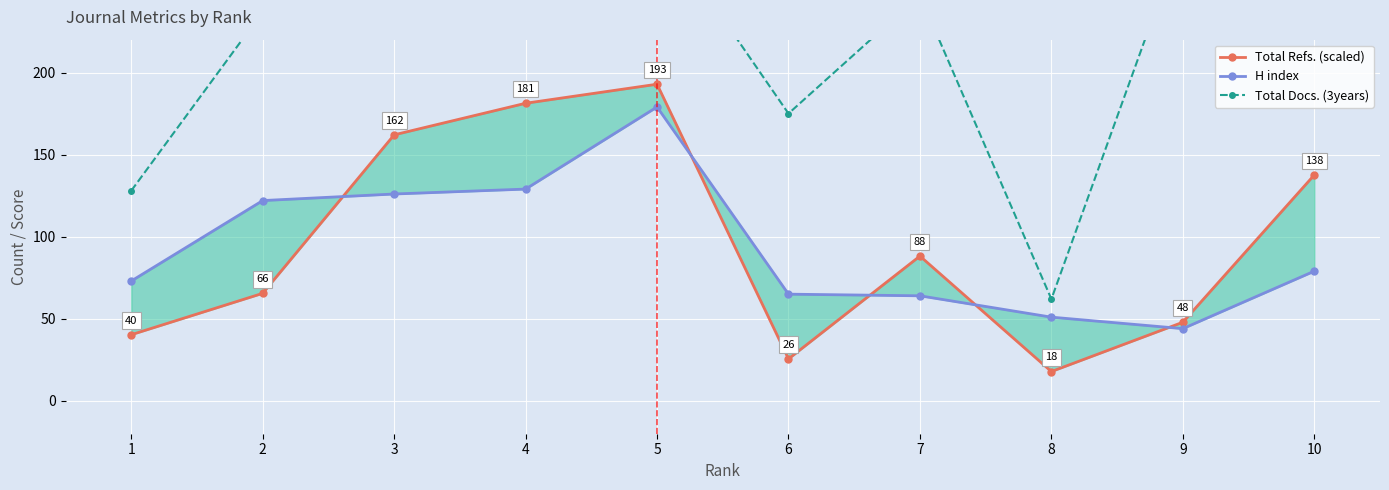

True or false: Total Docs. (3years) and Total Refs. (scaled) cross at least once.

False